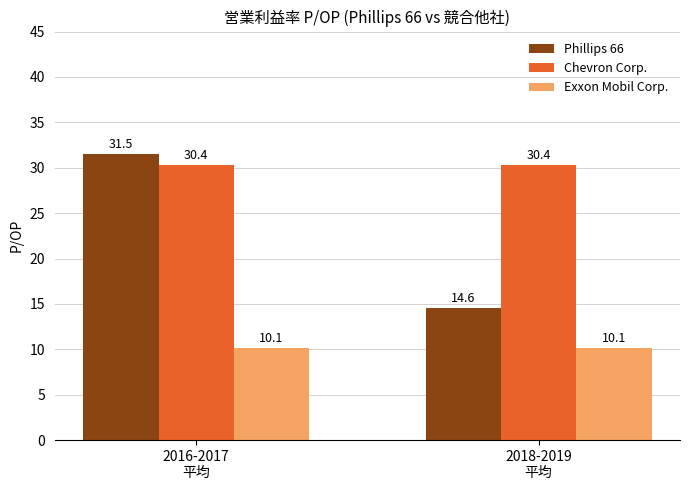

What is the spread (max minus min) of values at 2016-2017
平均?

21.4